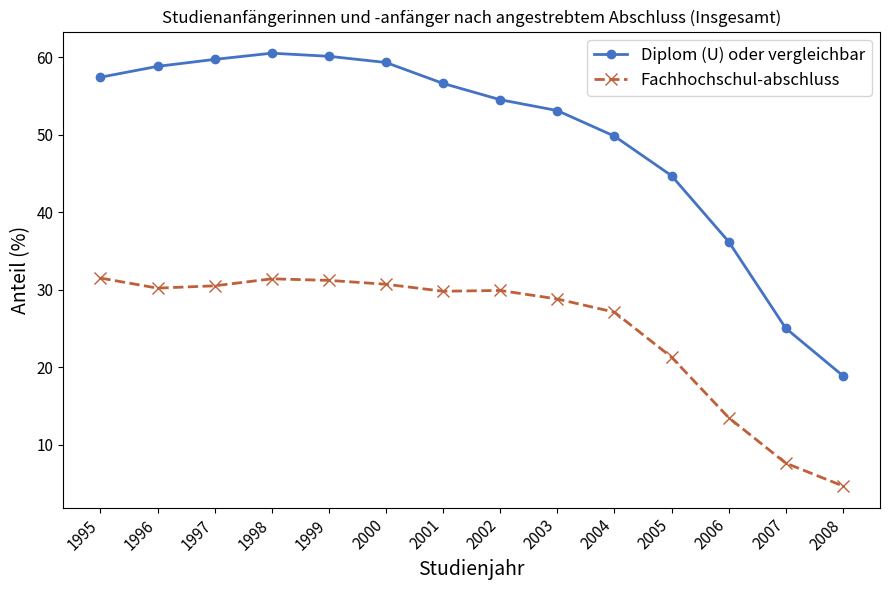

At which label is Diplom (U) oder vergleichbar closest to 39?

2006